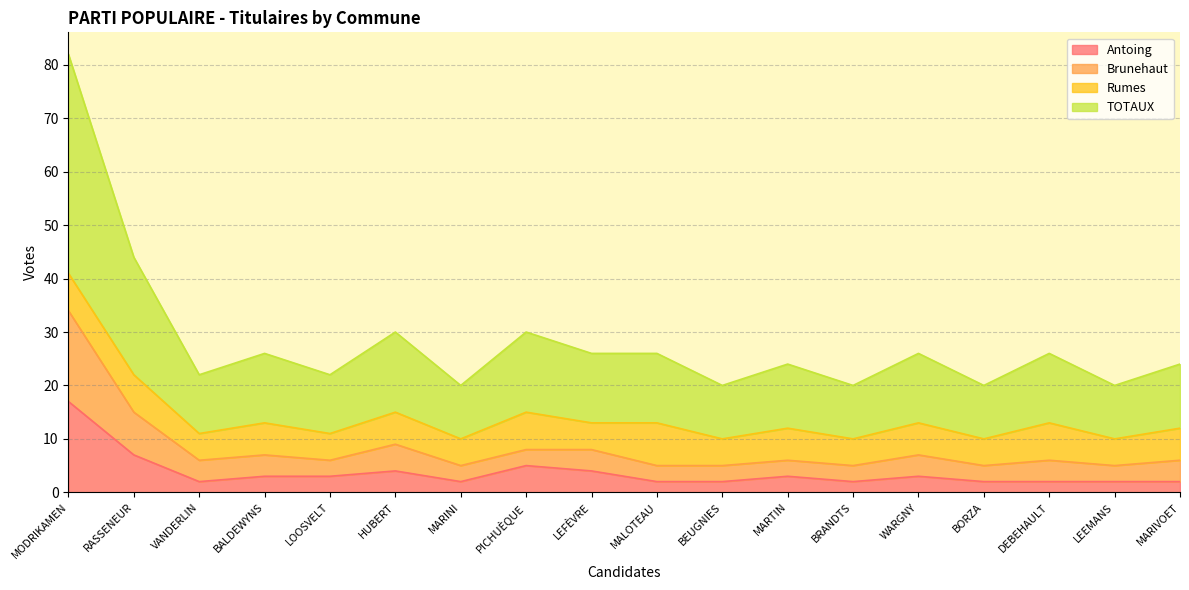

Which category has the lowest value in the Brunehaut series?

MARINI